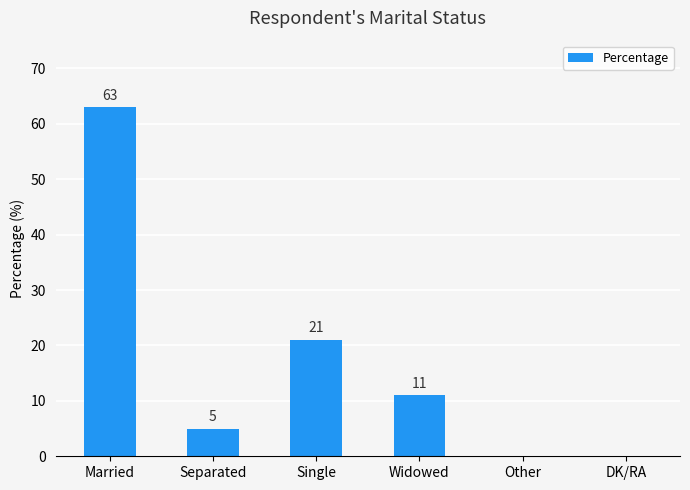

What is the sum of all values?

100